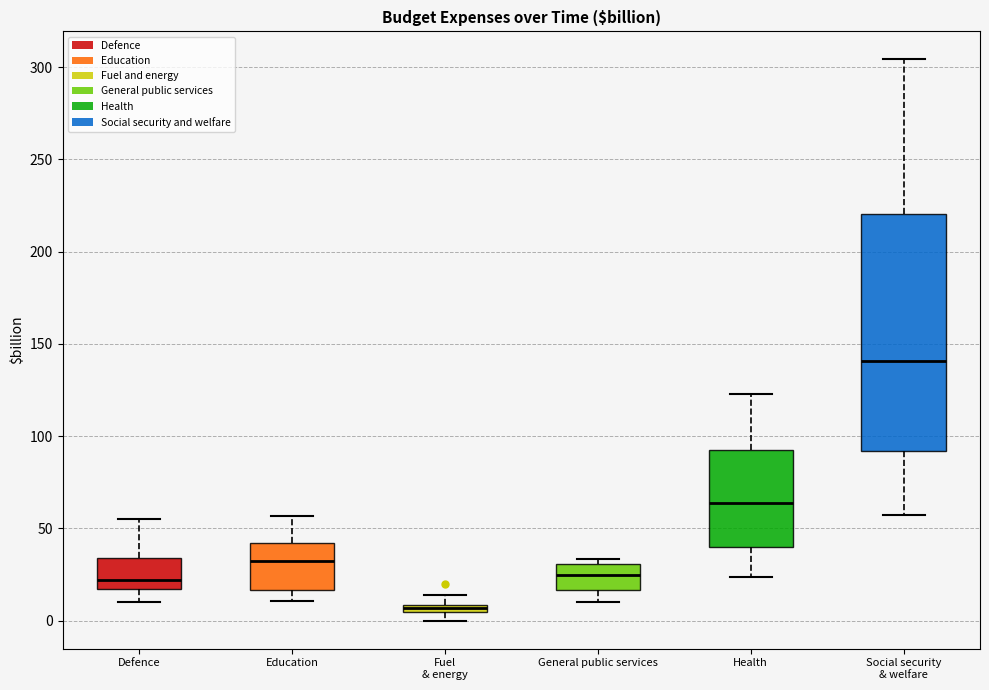

Which box is the tallest, from its lower edge to its upper edge?

Social security & welfare